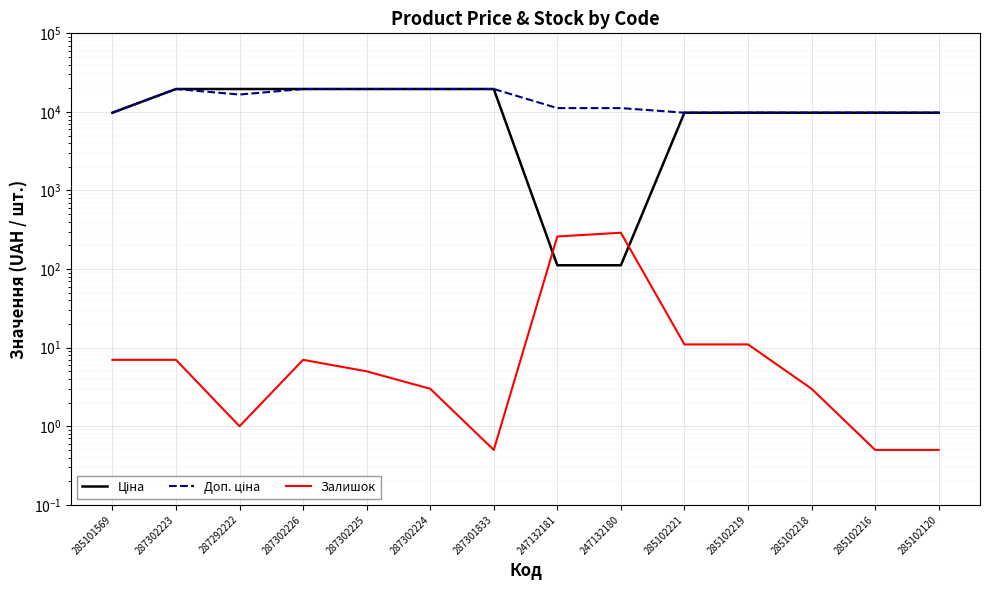

In Доп. ціна, how many points are higher than both neighbors (excluding endpoints)?

1